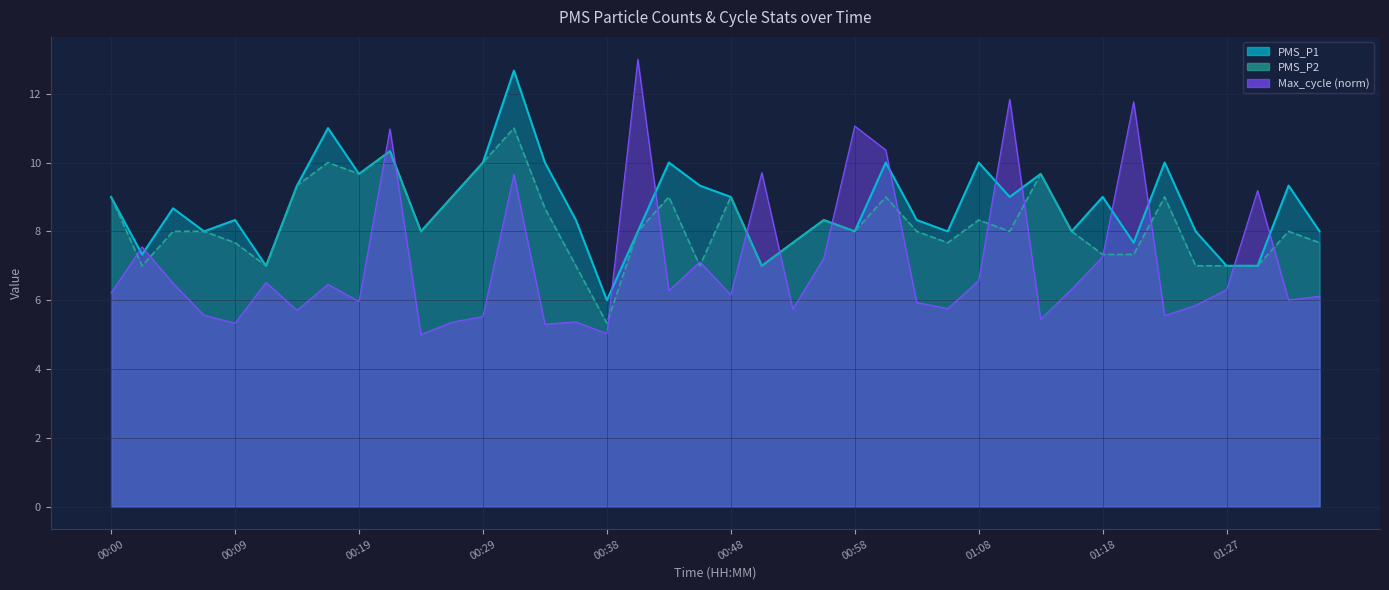

What is the difference between the maximum and second lowest values in the Max_cycle series?

8.0